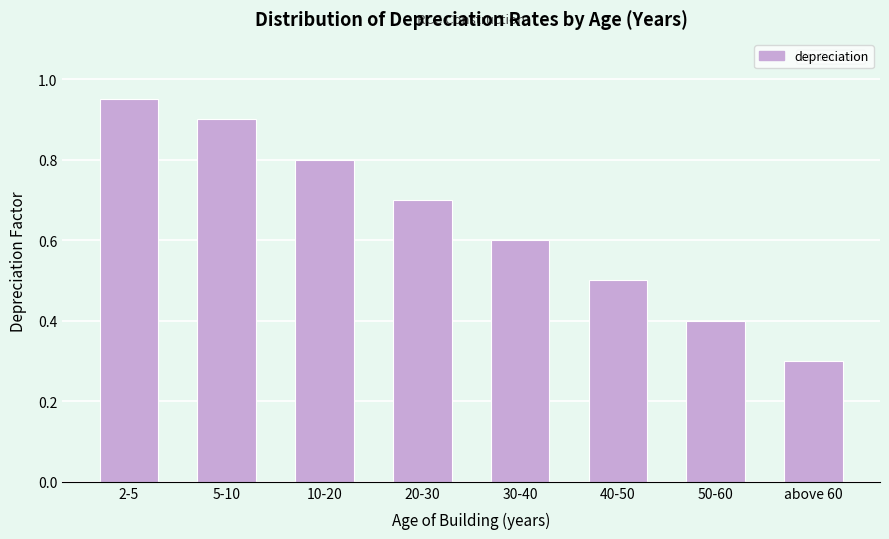

List the labels in order of value, largest first.

2-5, 5-10, 10-20, 20-30, 30-40, 40-50, 50-60, above 60